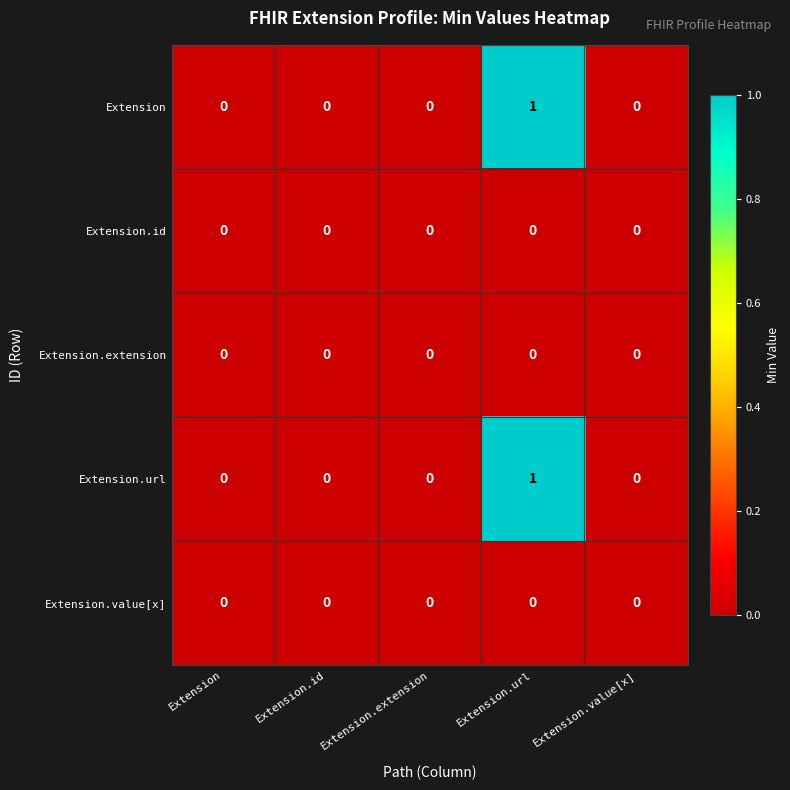

Is it true that Extension.id equals 0 at Extension?

True